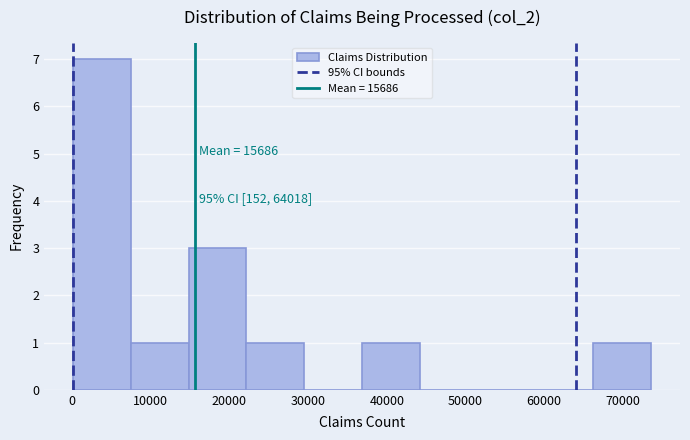

Which range on the x-axis has the tallest bar?

0 to 7000